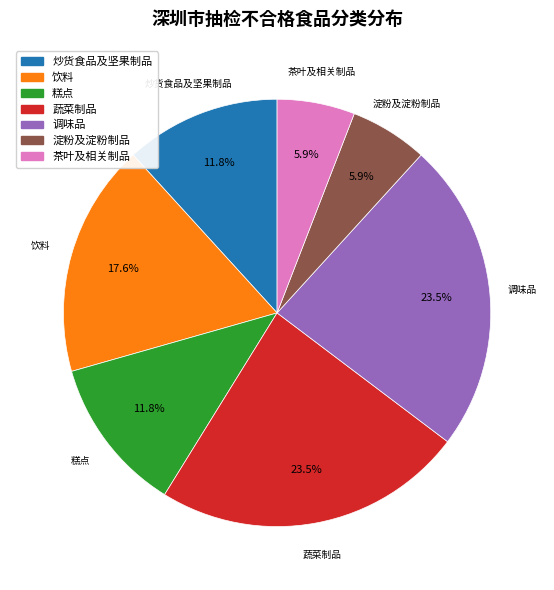

Count the number of slices in the pie.

7